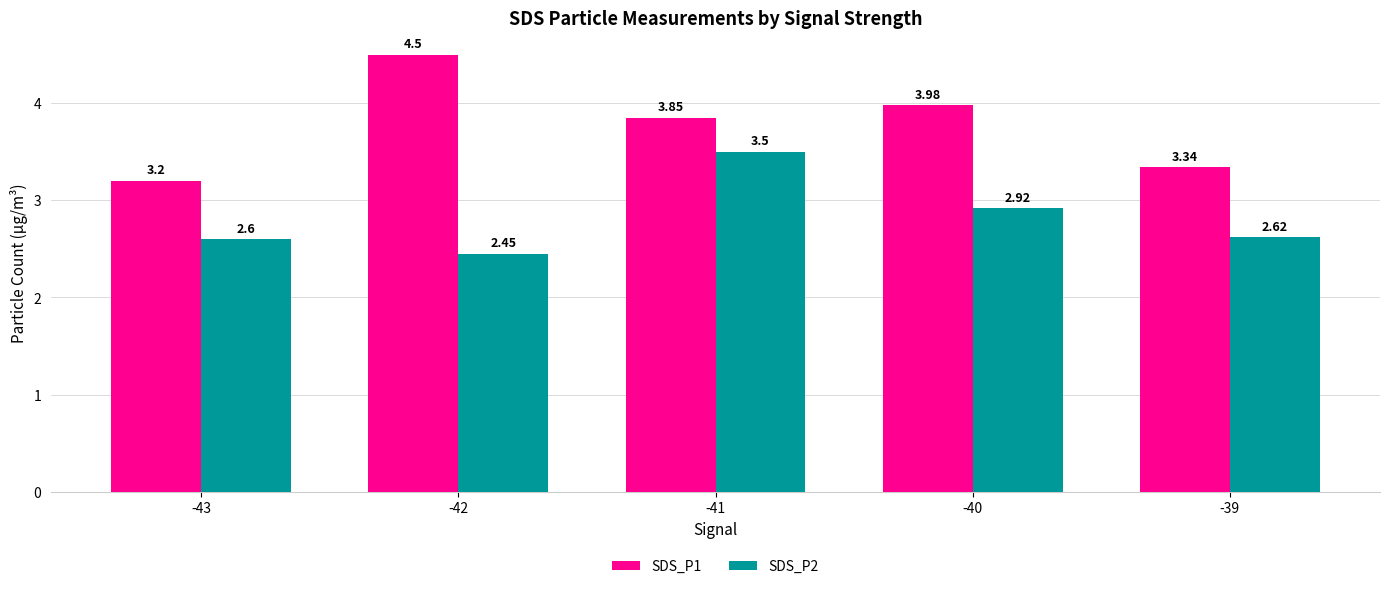

Does the chart contain stacked bars?

No